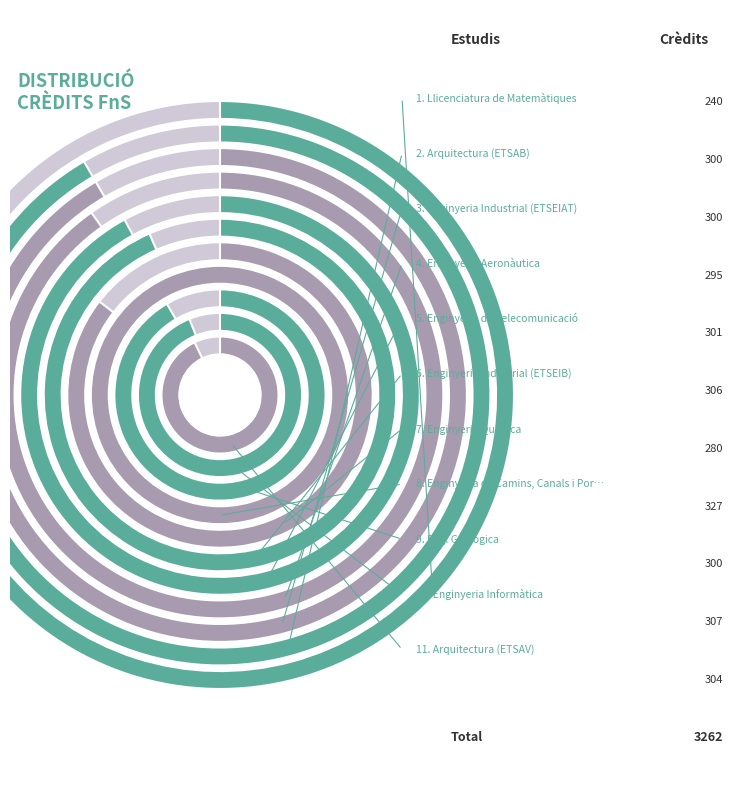

Which slice is the largest?

Enginyeria de Camins, Canals i Ports